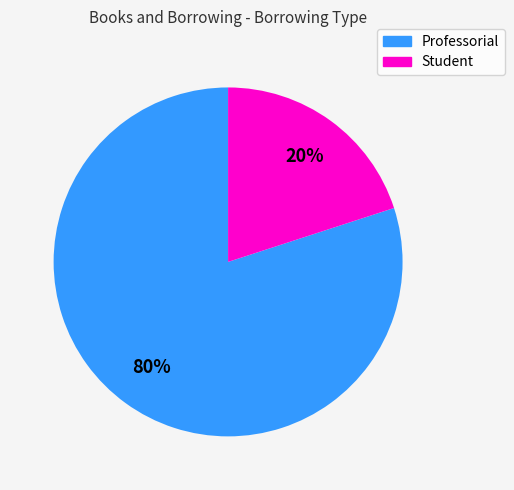

To the nearest percent, what is the combined percentage of Professorial and Student?

100%